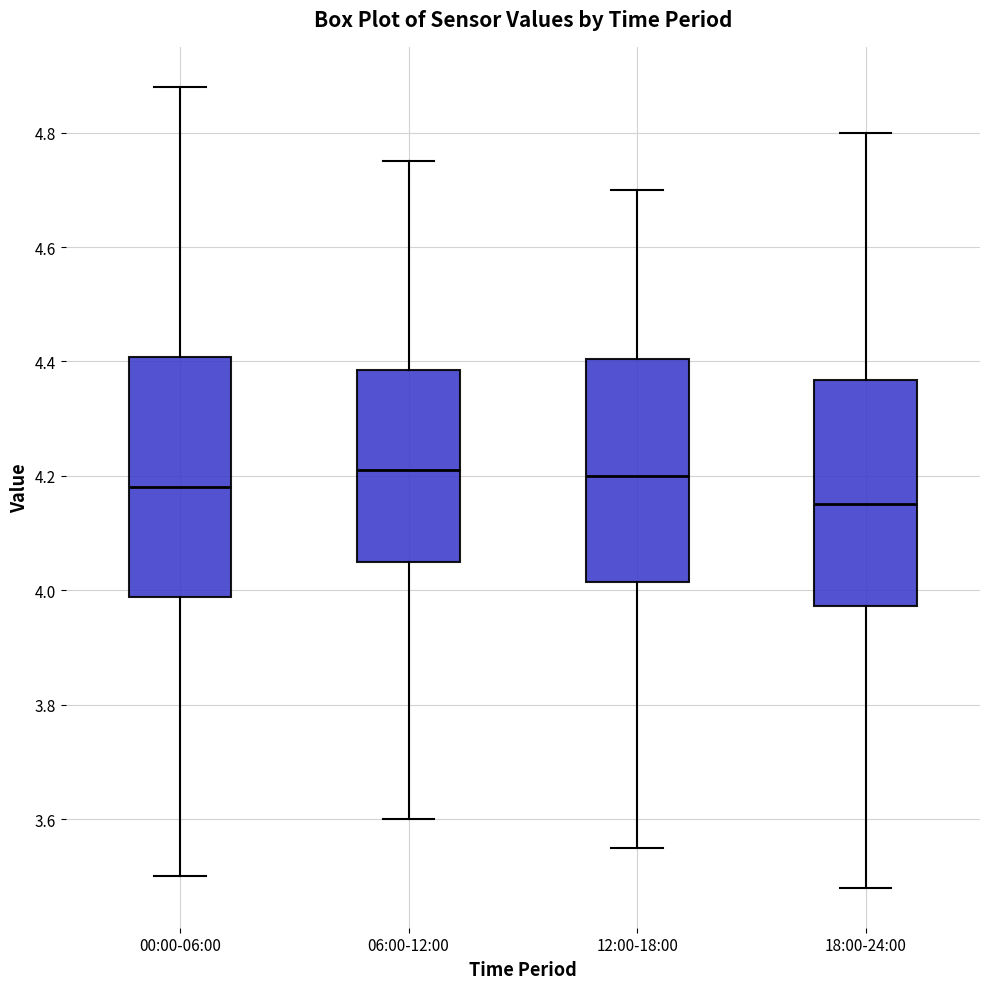

Which box has the lowest median line?

18:00-24:00